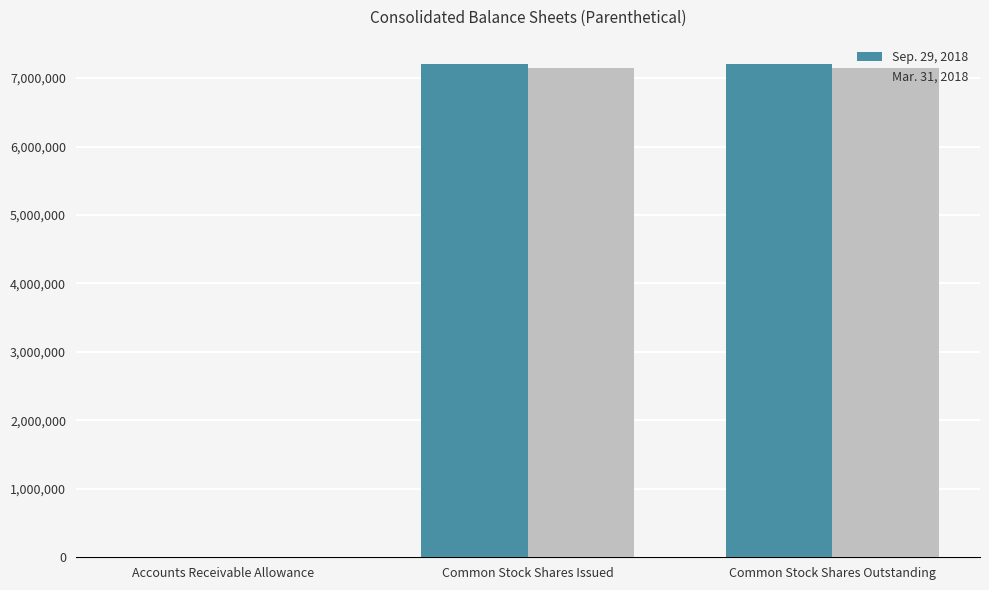

True or false: Sep. 29, 2018 has a value of 300 at Accounts Receivable Allowance.

True